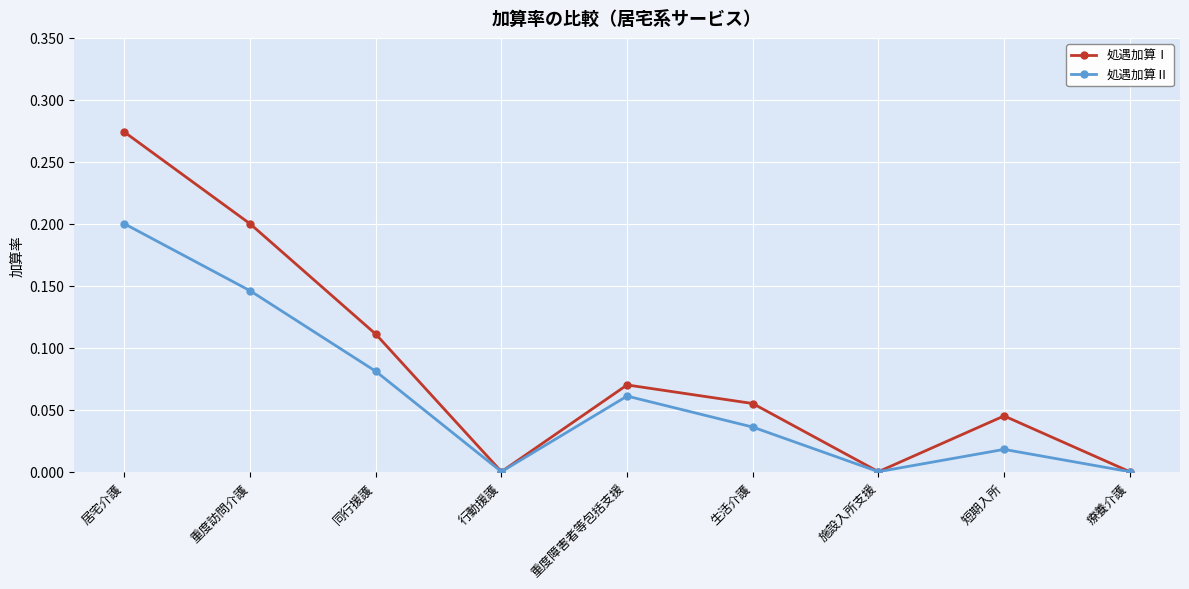

Which category has the highest value across all series?

居宅介護